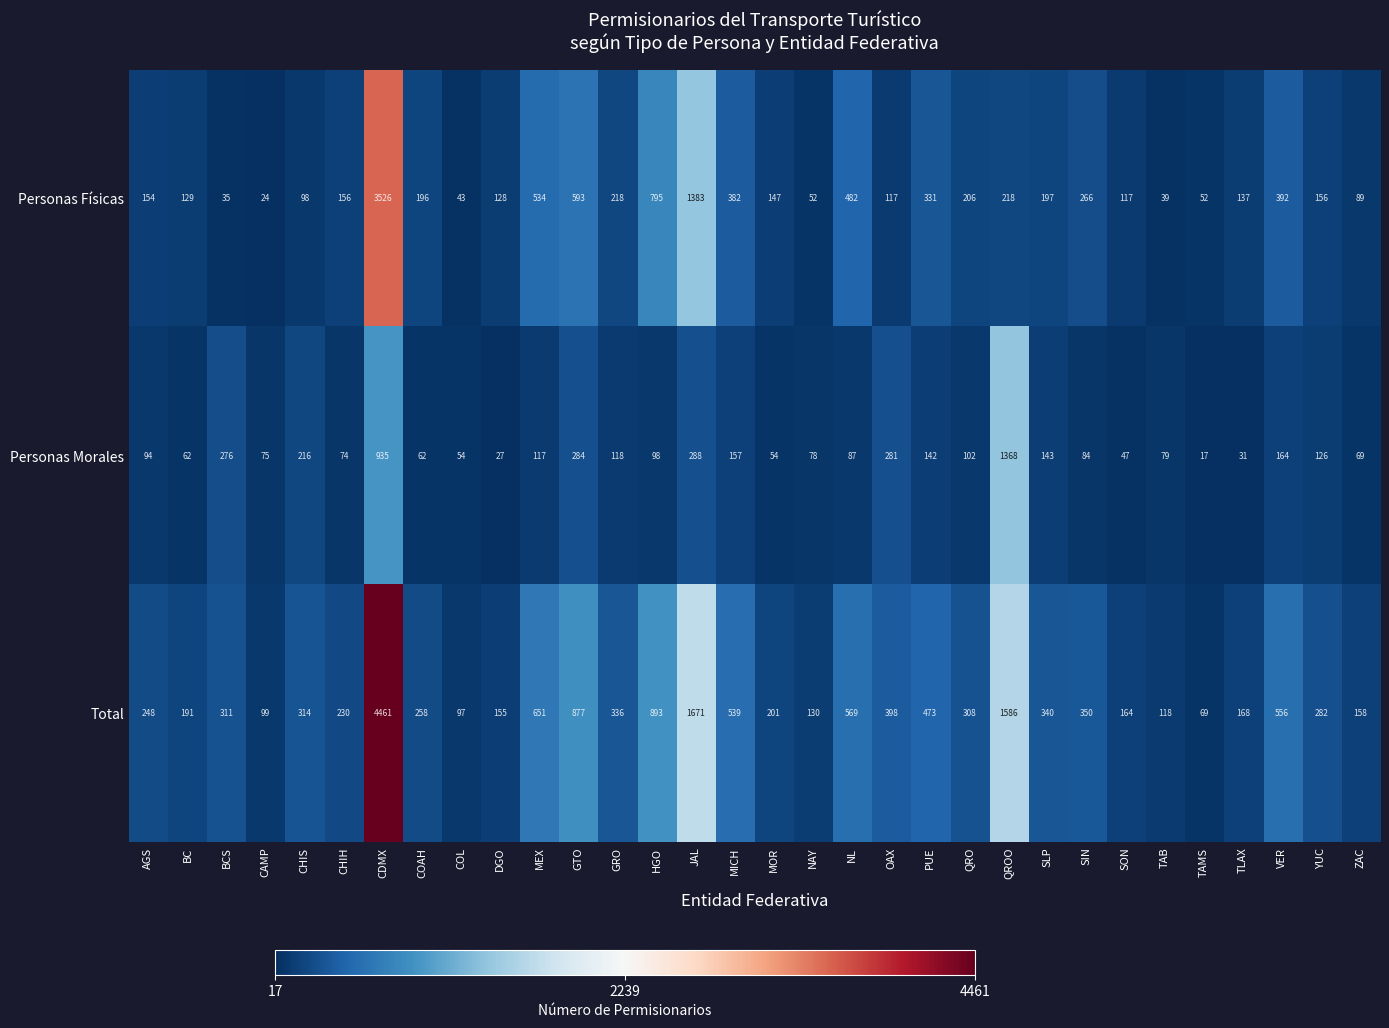

At CHIS, list the series in order from largest to smallest.

Total, Personas Morales, Personas Físicas